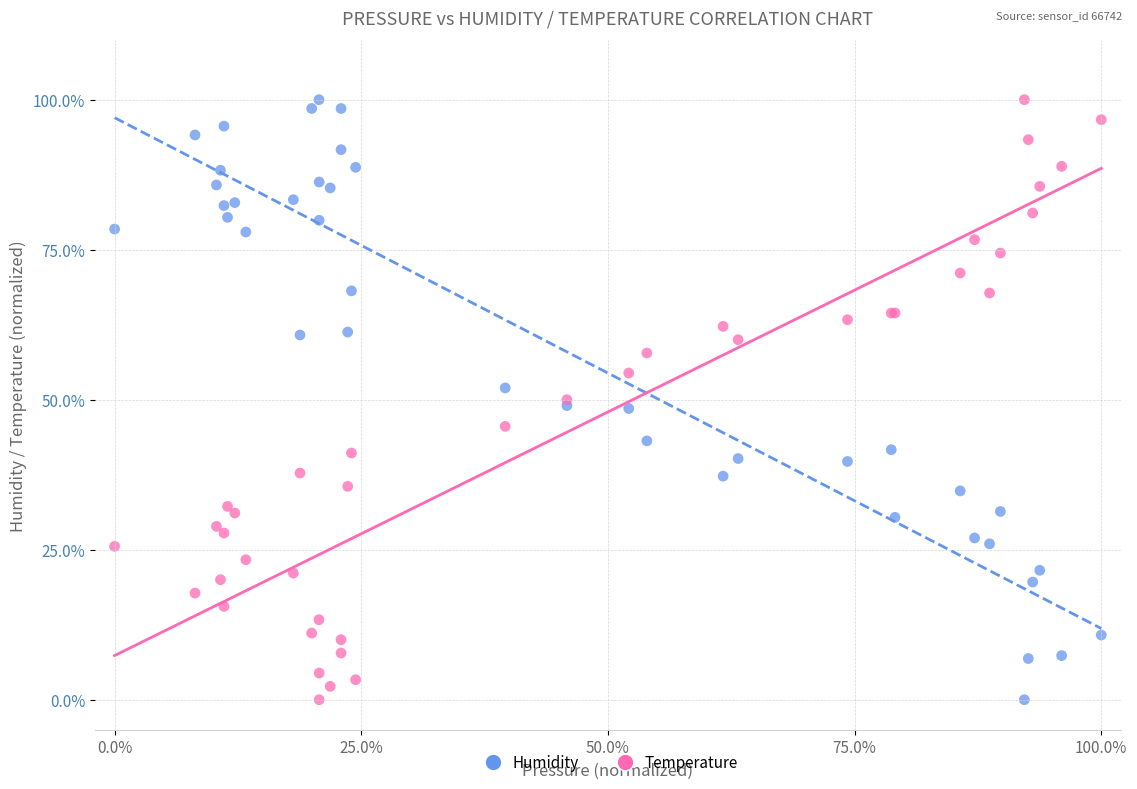

What is the X range (max minus min) for the scatter plot?

100.0